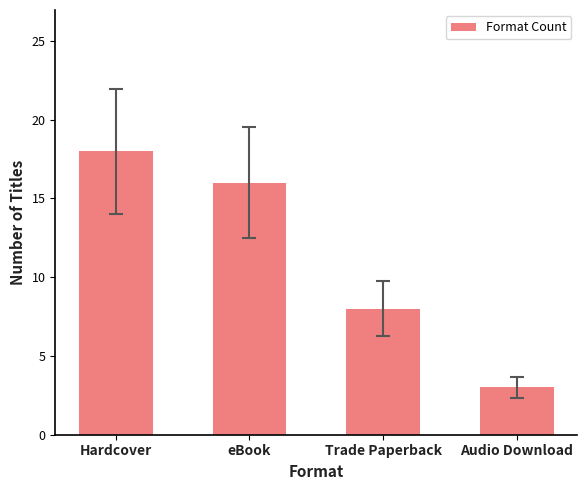

What is the difference between the maximum and minimum values?

15